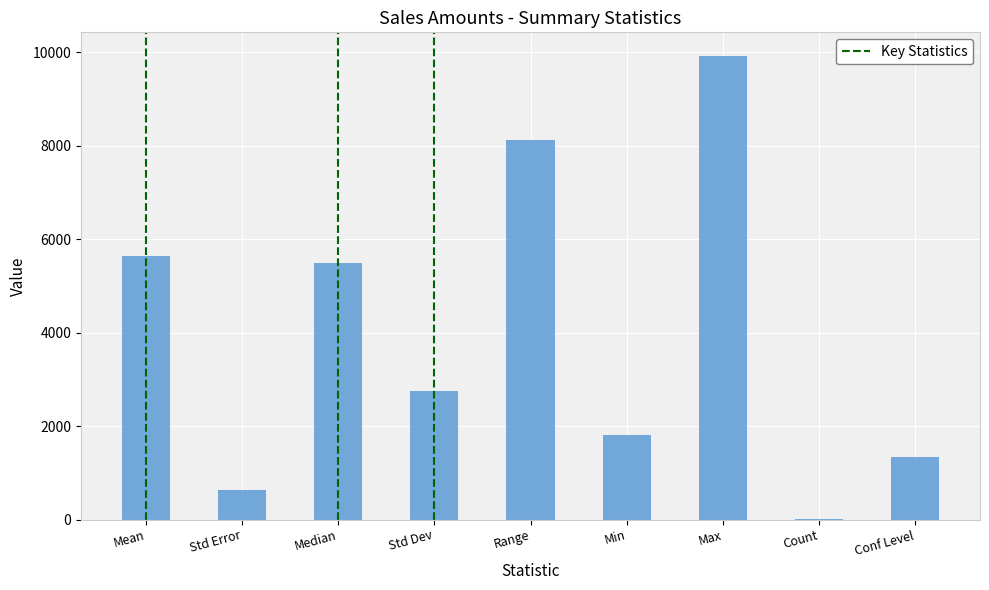

Reading left to right, list all the values displayed in this chart.

5637.3	632.5	5496.0	2757.0	8117.0	1811.0	9928.0	19.0	1328.8